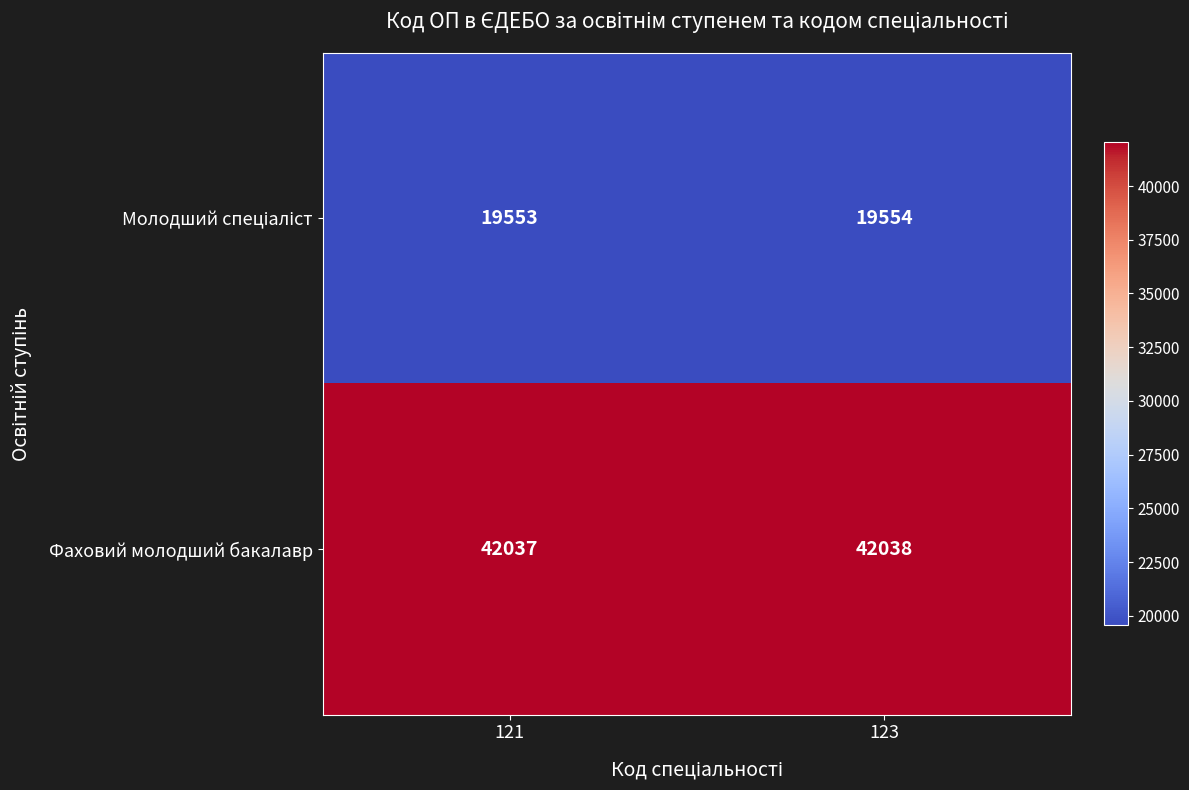

Which category has the lowest value in the Фаховий молодший бакалавр series?

121